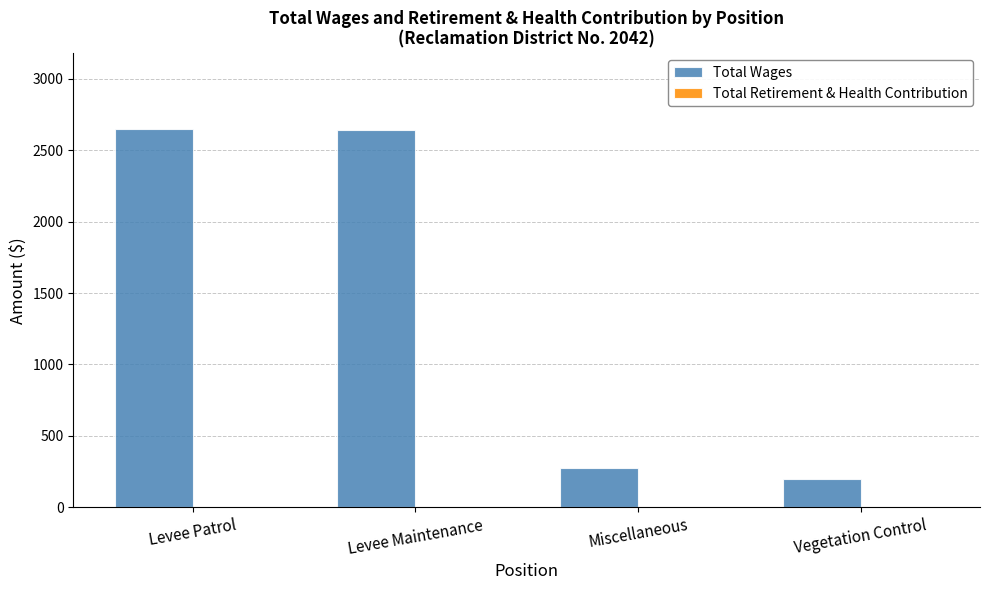

Where is the data nearest to the value 1425?

Miscellaneous